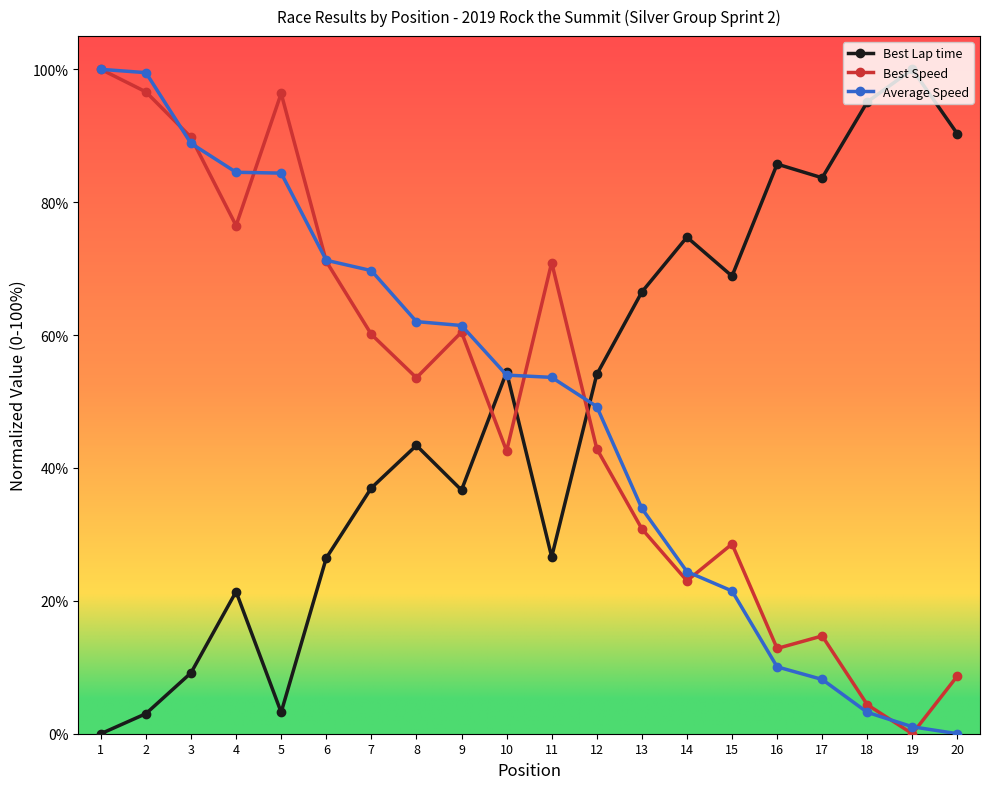

Where does the Average Speed series first go above 53?

1